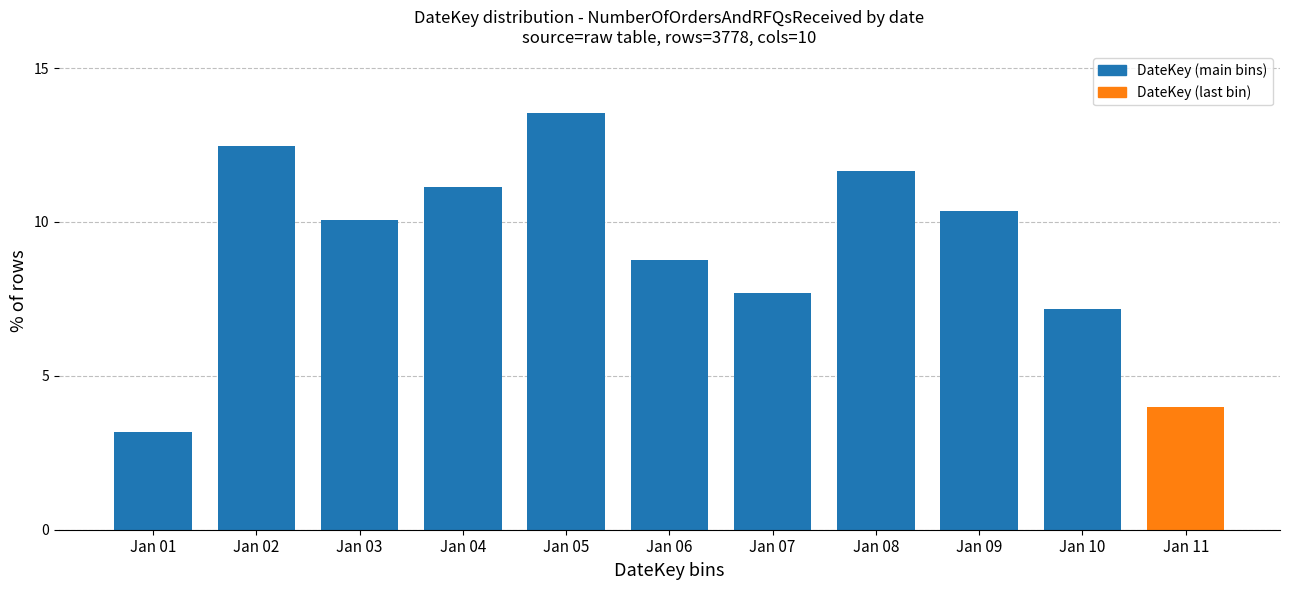

Reading left to right, what are all the values shown in this chart?

3.2	12.5	10.1	11.1	13.5	8.8	7.7	11.7	10.3	7.2	4.0